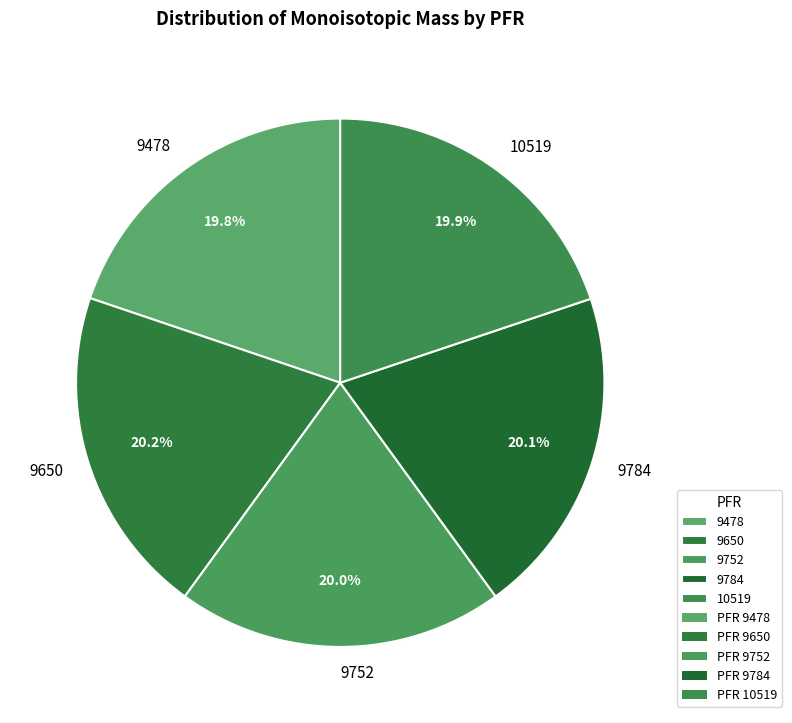

Is the sum of 9650 and 10519 greater than half?

No